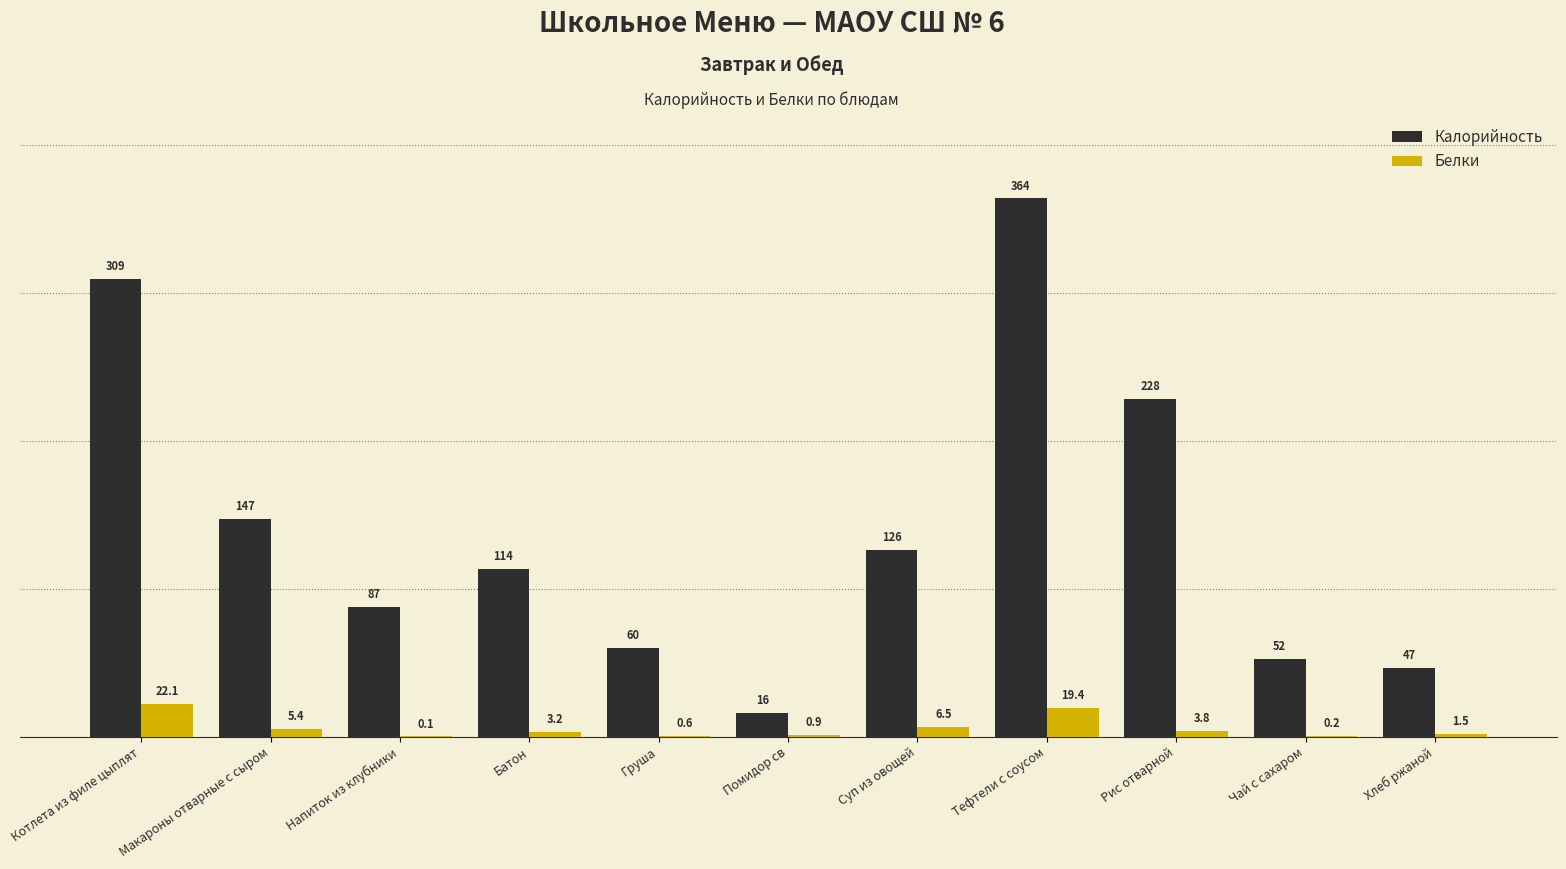

At which label does Калорийность reach its peak?

Тефтели с соусом